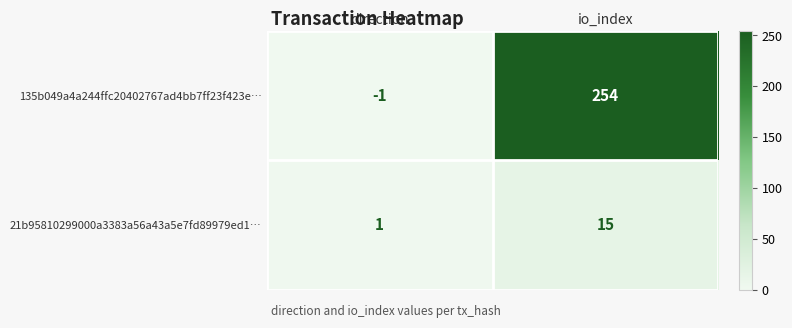

Which series has the largest range (max minus min)?

135b049a4a244ffc20402767ad4bb7ff23f423e…